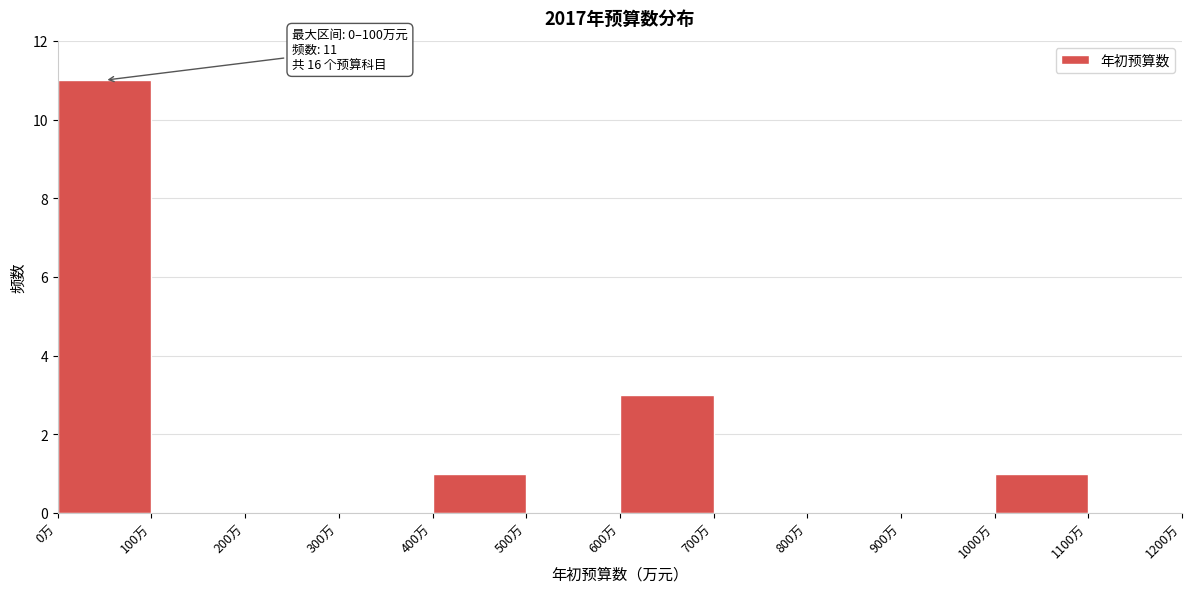

Over which range of the x-axis is the bar tallest?

0 to 100